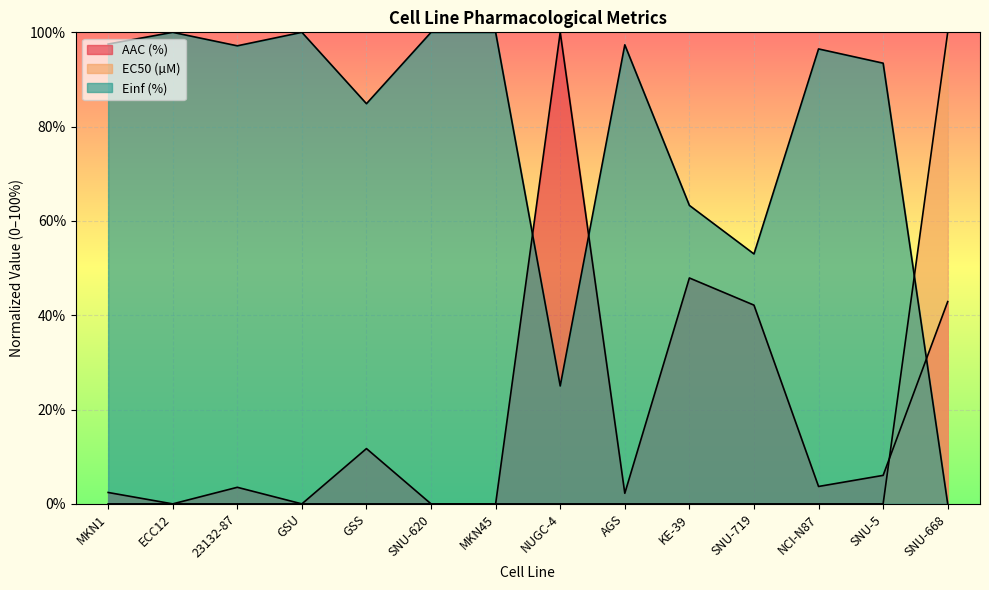

Is the value of EC50 (µM) at MKN1 greater than the value of AAC (%) at SNU-620?

Yes